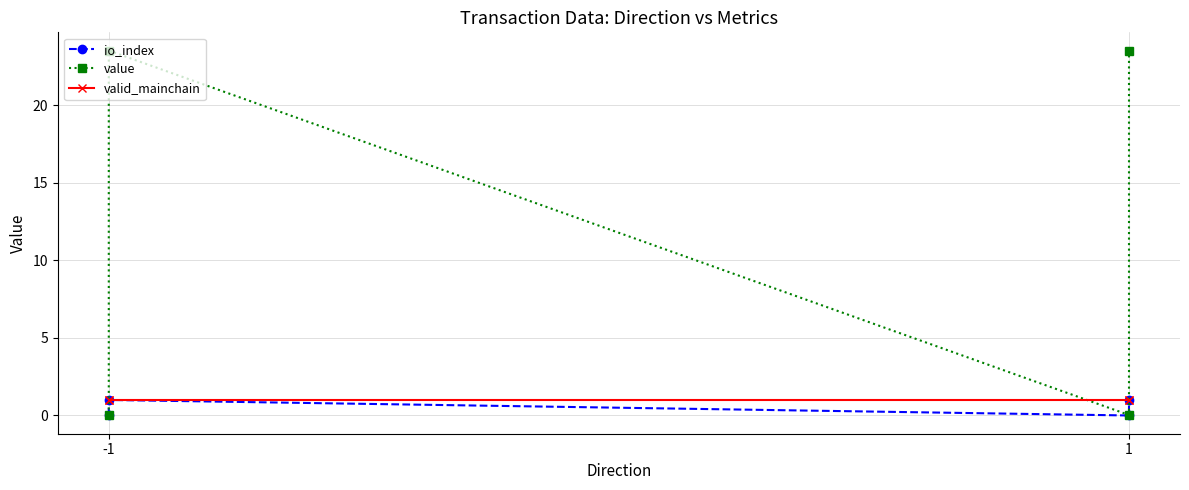

What is the value of the io_index point at the 2nd from the left?

1.0